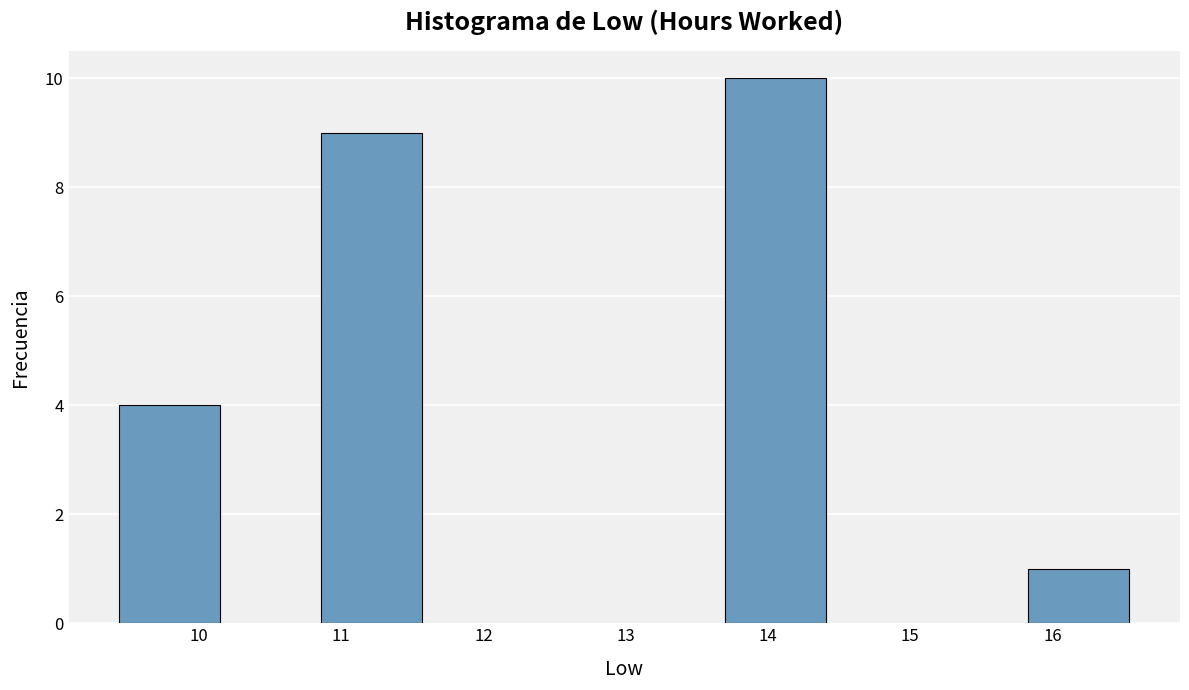

Over which range of the x-axis is the bar tallest?

13.70 to 14.41